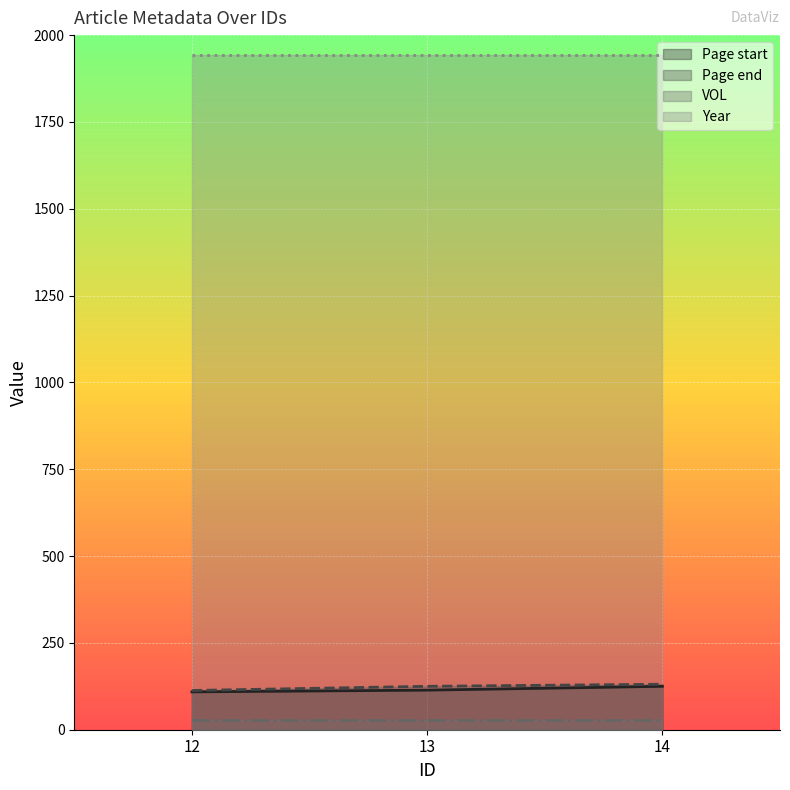

What is the maximum value shown in the chart?

1942